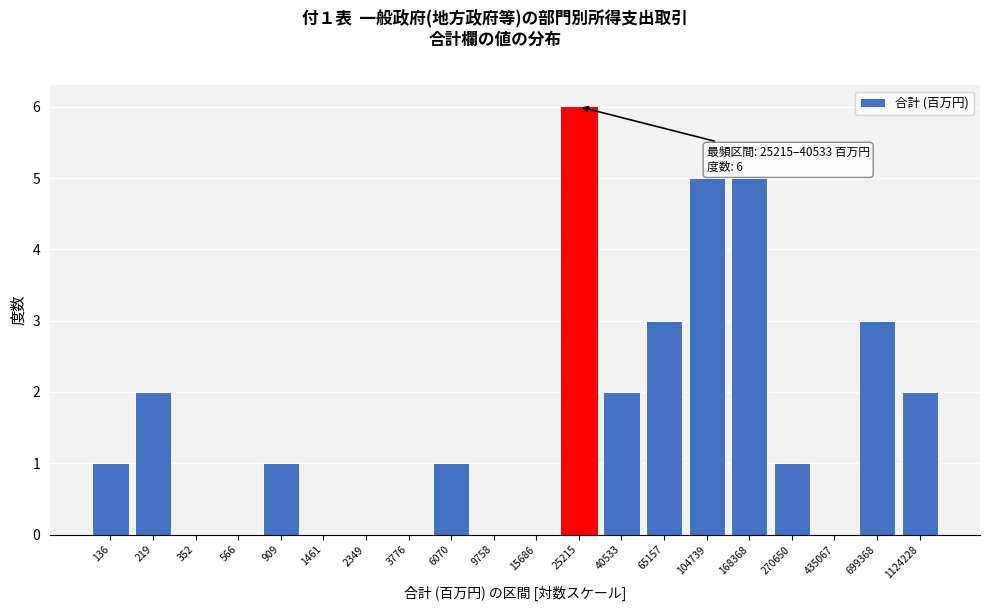

Reading left to right, transcribe all the data shown in this chart.

136=1	219=2	352=0	566=0	909=1	1461=0	2349=0	3776=0	6070=1	9758=0	15686=0	25215=6	40533=2	65157=3	104739=5	168368=5	270650=1	435067=0	699368=3	1124228=2